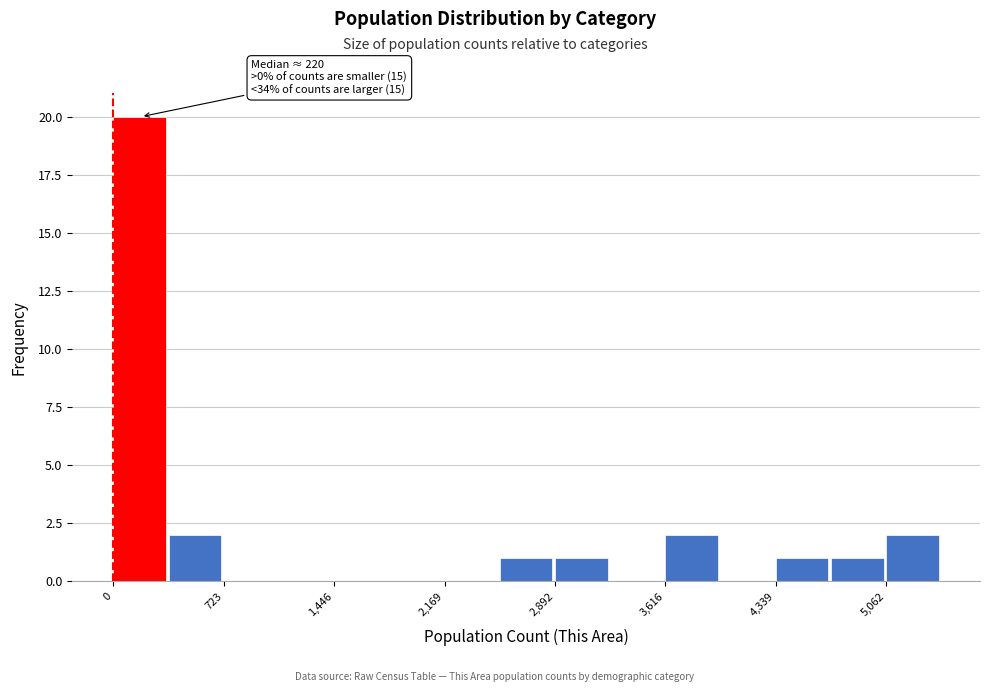

Read against the x-axis, roughly where is the centre of the tallest bar?

200